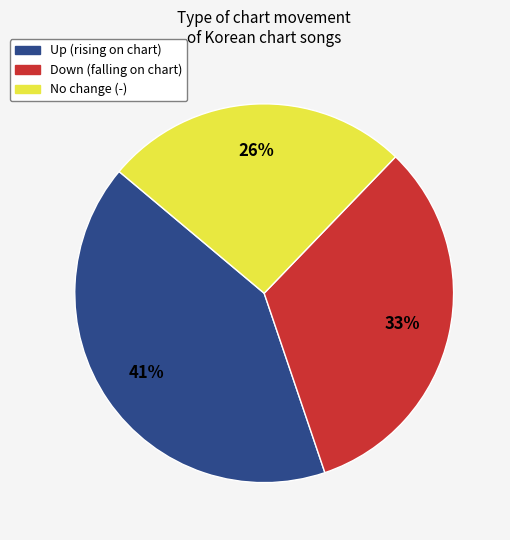

To the nearest percent, what is the average slice percentage?

33%